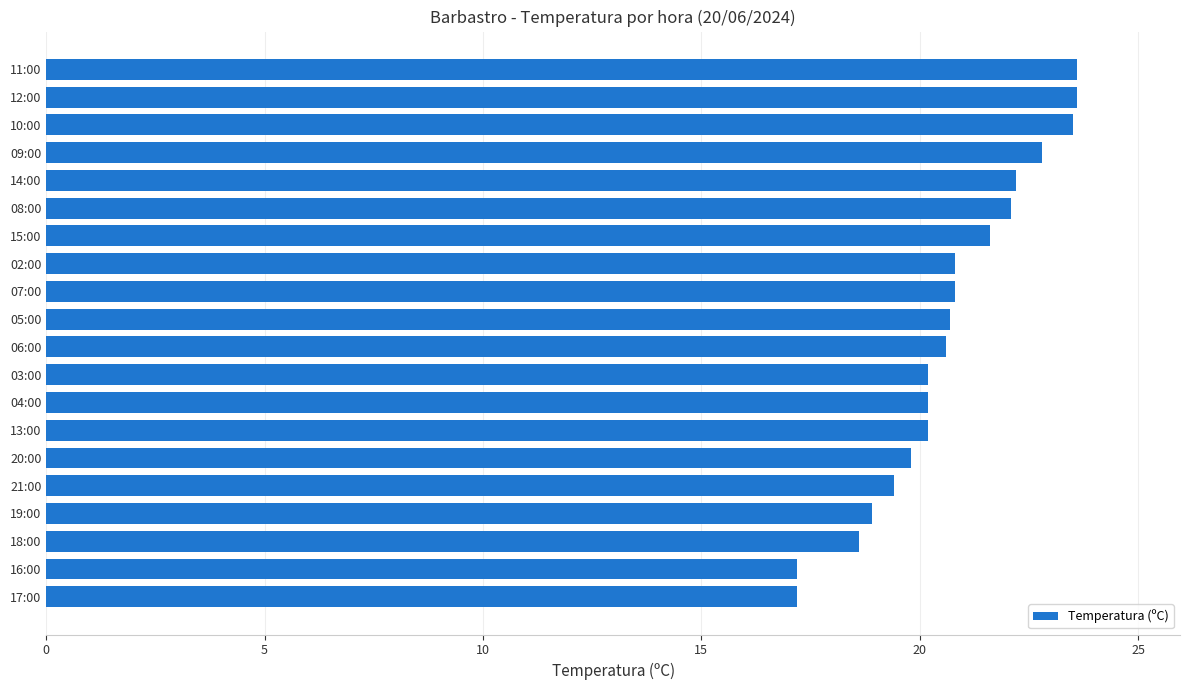

The chart shows a value of 9.7 at 14:00. True or false?

False